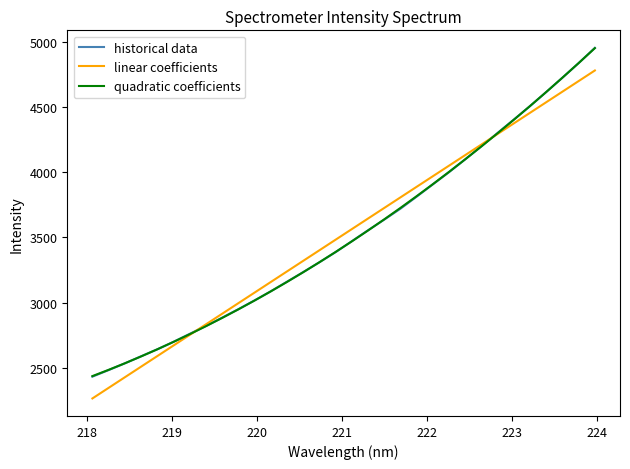

Which series has the widest spread of values?

historical data